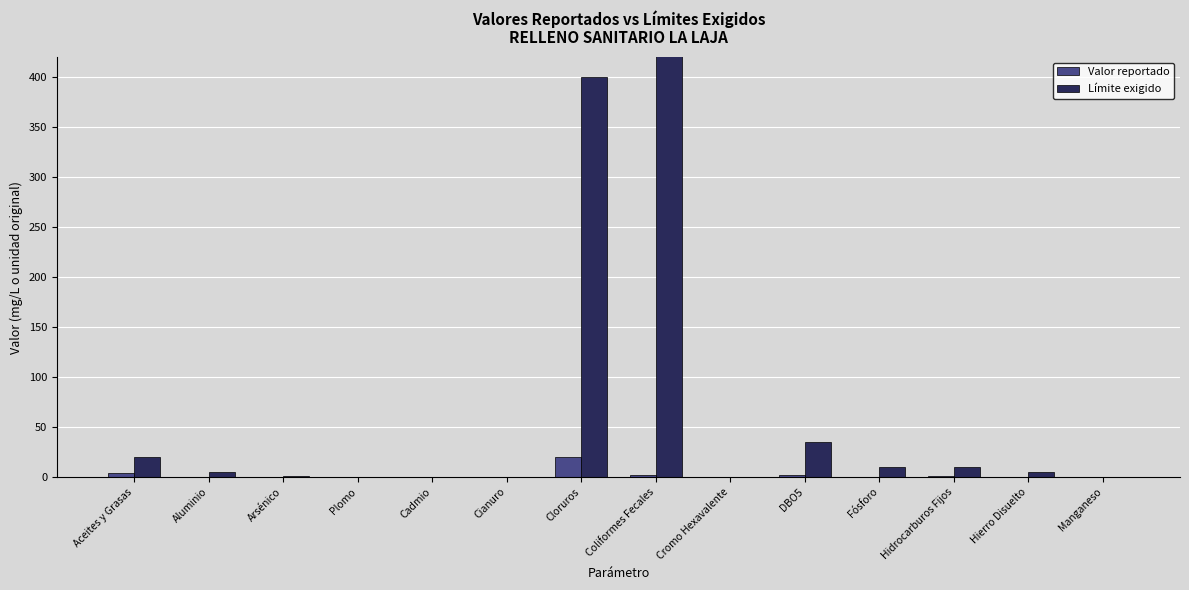

Which series changed the most between Coliformes Fecales and Cromo Hexavalente?

Límite exigido